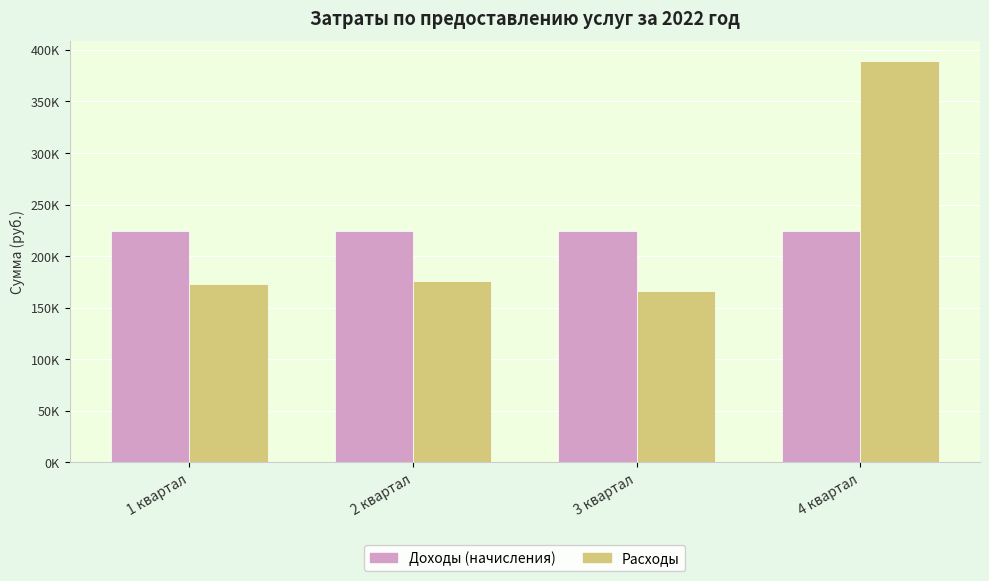

Reading left to right, extract all data points from this chart.

Доходы (начисления): 1 квартал=224322.7	2 квартал=224308.2	3 квартал=224308.2	4 квартал=224308.2
Расходы: 1 квартал=172730.9	2 квартал=175989.8	3 квартал=166517.0	4 квартал=389086.0